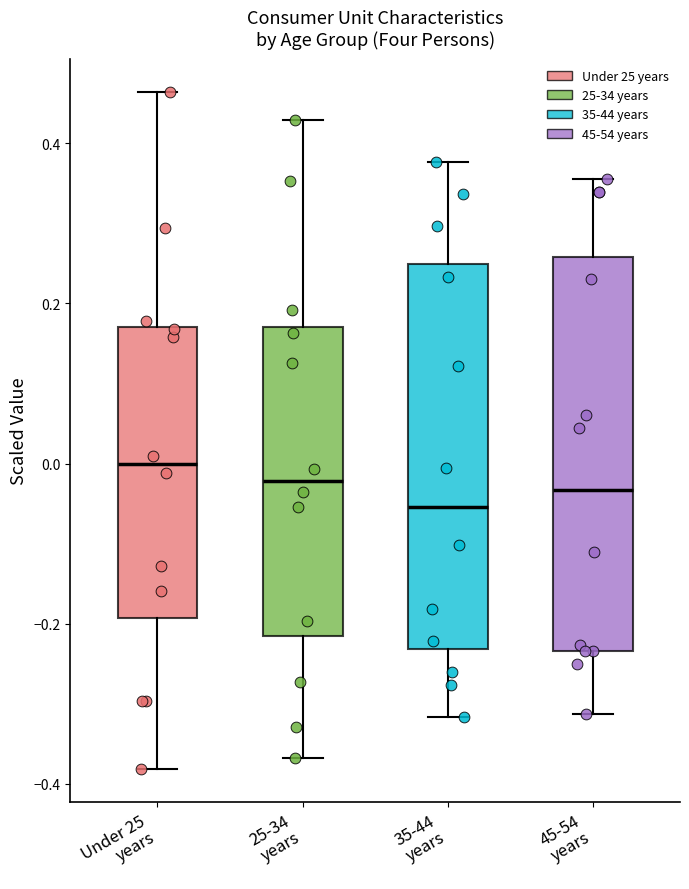

Which box has the lowest median line?

35-44 years